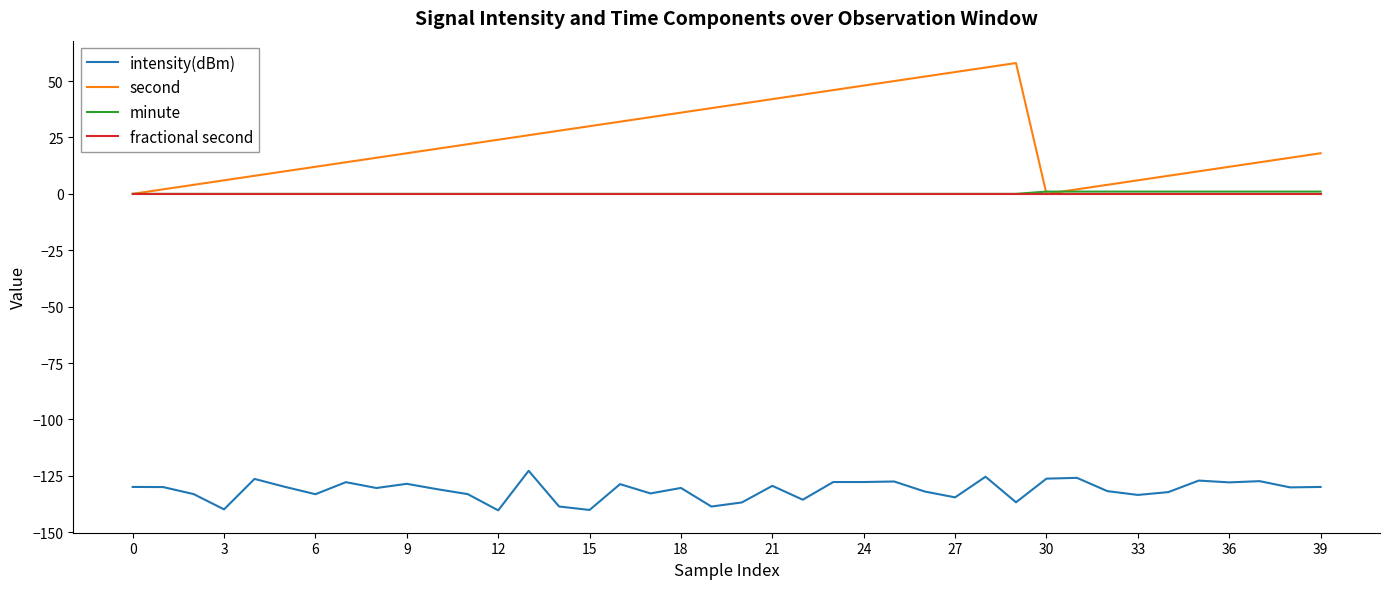

Which series has the largest range (max minus min)?

second